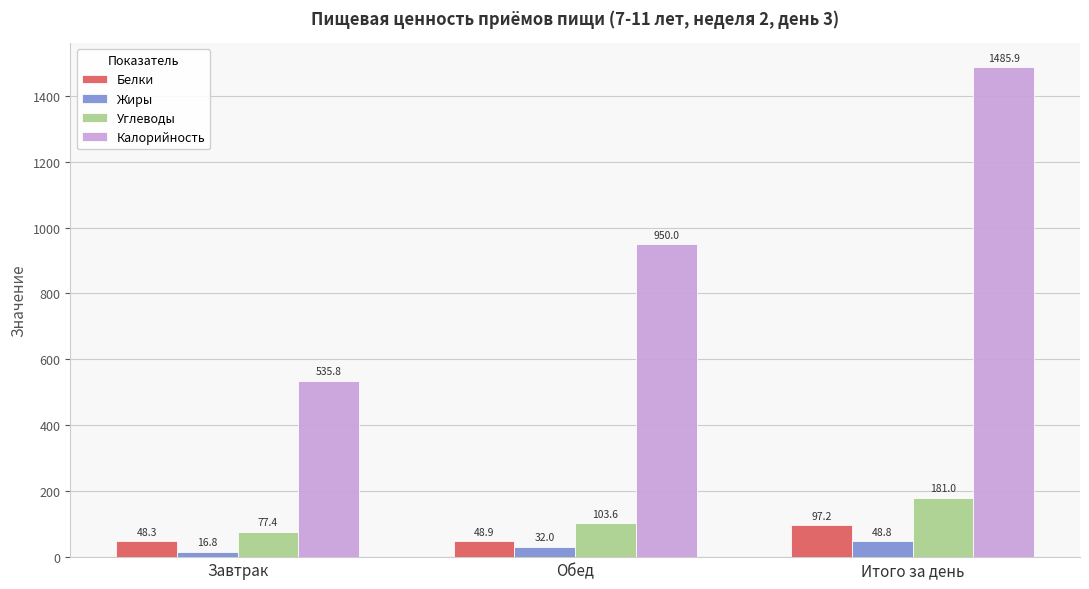

What position from the left is Итого за день?

3